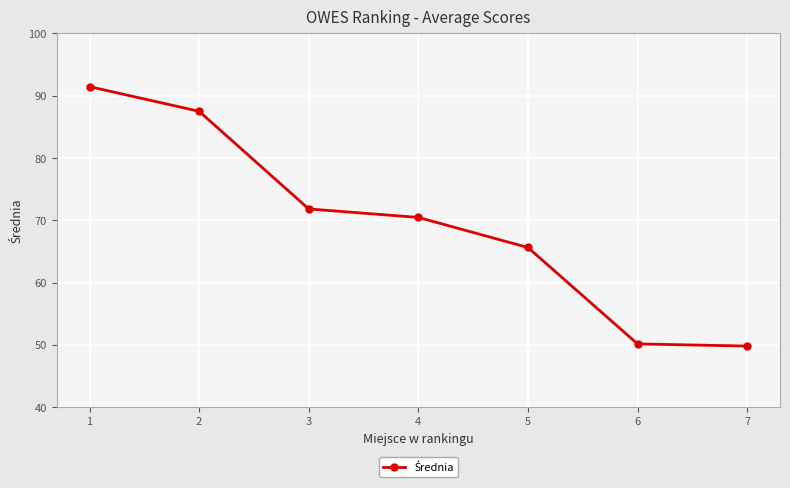

What is the average value?

69.5